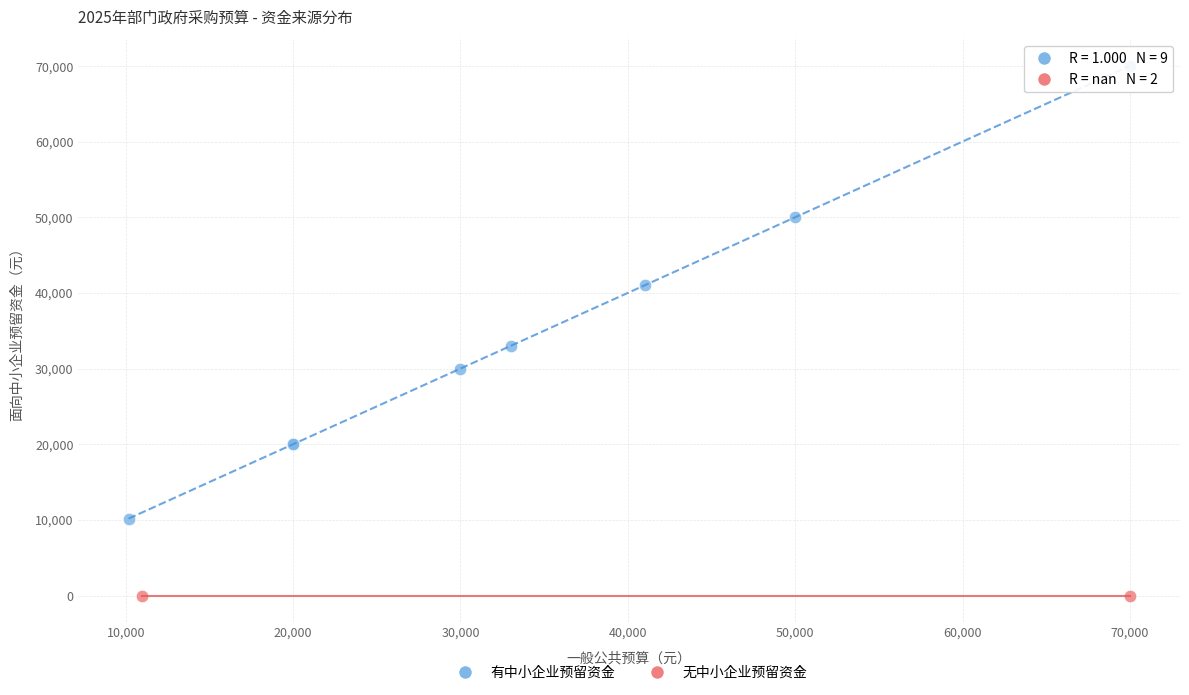

What are all the series names shown in the legend?

有中小企业预留资金, 无中小企业预留资金